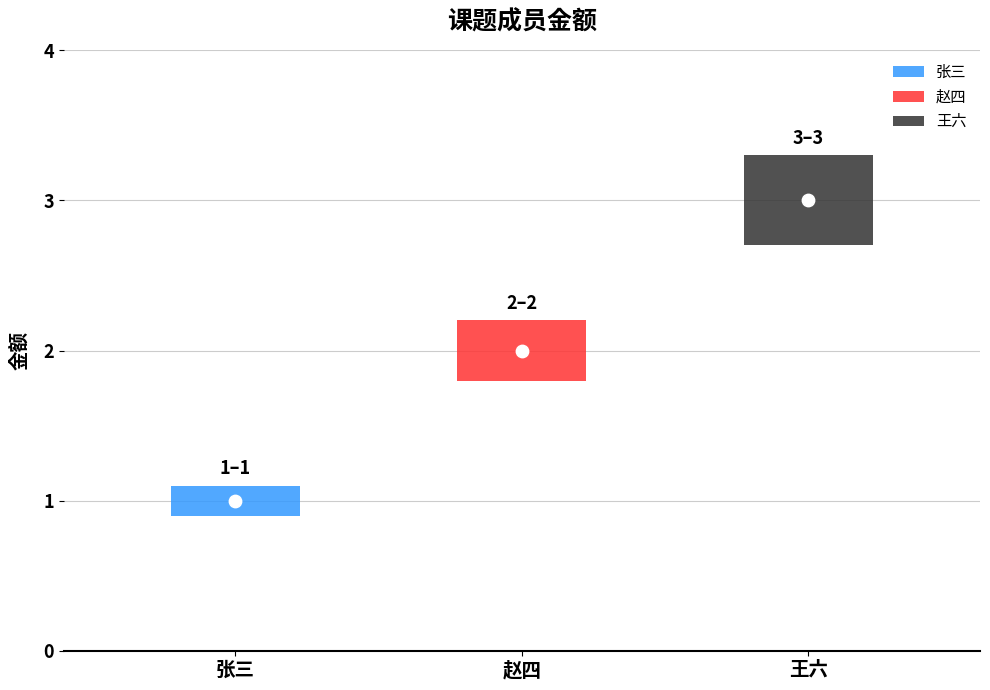

What is the ratio of the value at 张三 to the value at 王六?

0.3